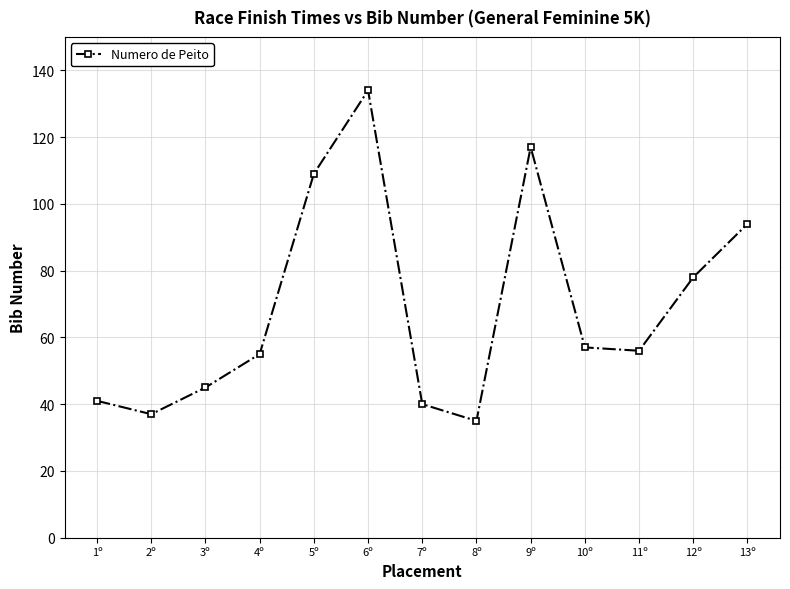

Reading right to left, what are all the values shown in this chart?

94	78	56	57	117	35	40	134	109	55	45	37	41